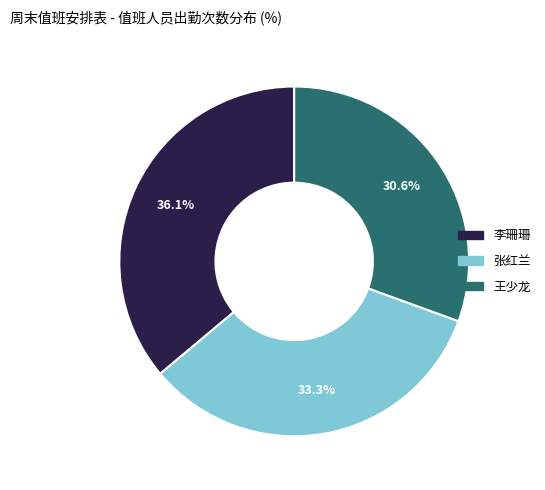

What portion of the pie excludes 王少龙?

69.4%